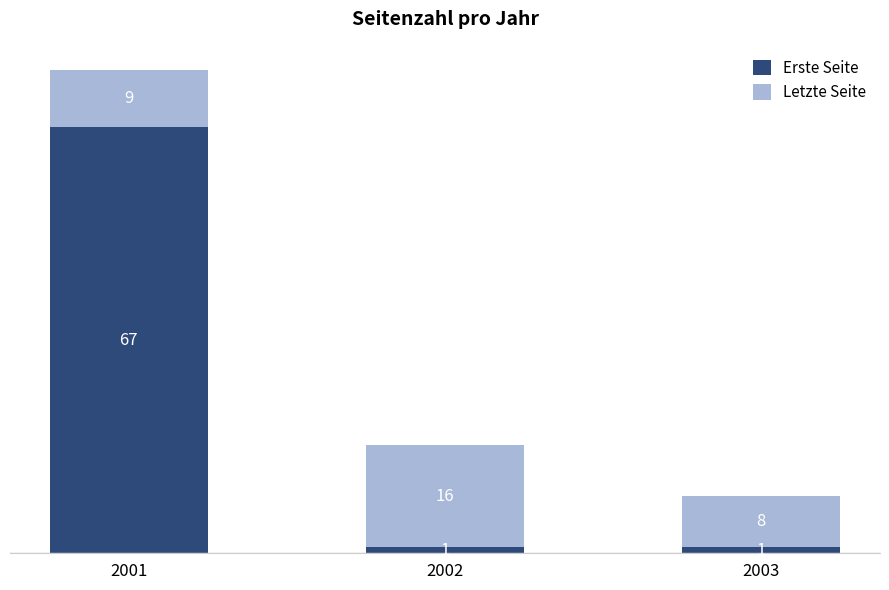

Which category has the highest value in the Erste Seite series?

2001